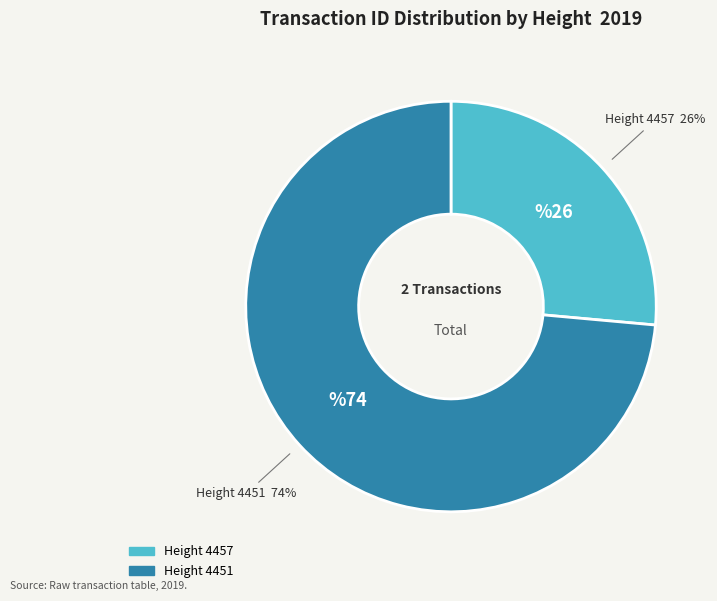

Is there a majority slice in this chart?

Yes